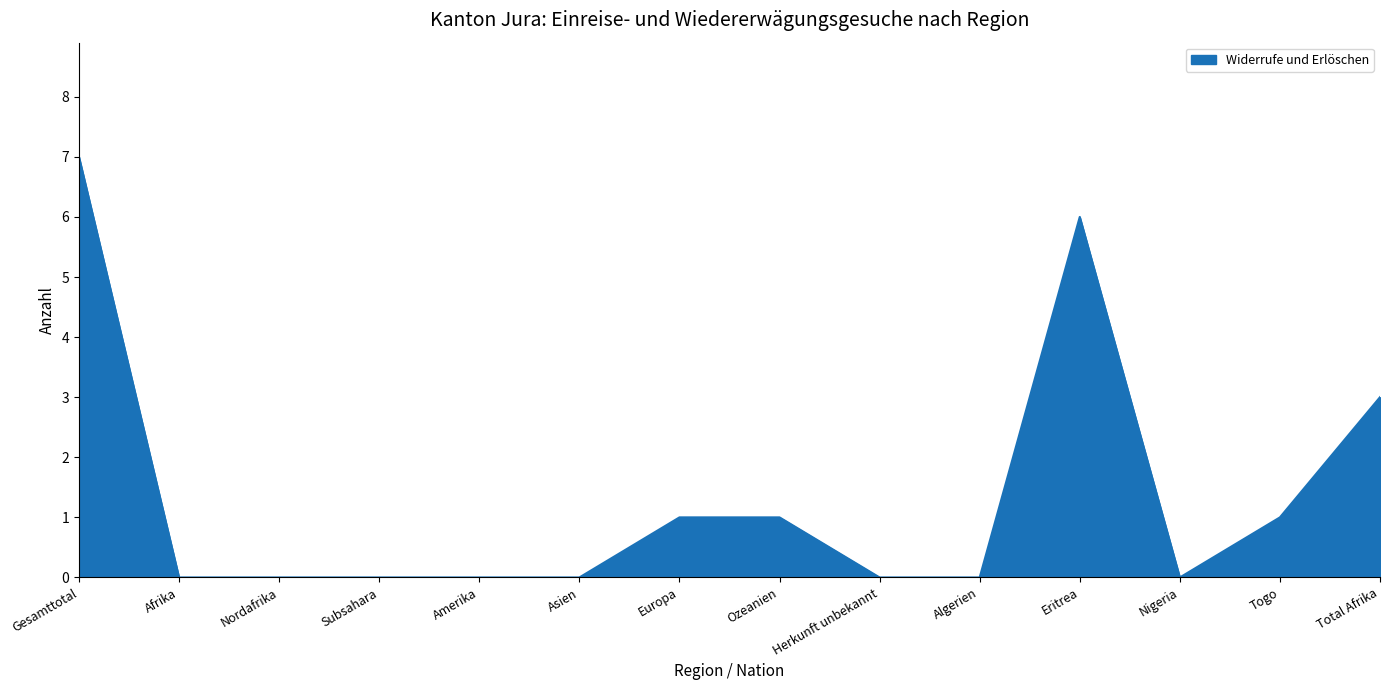

Which label corresponds to the largest value in the chart?

Gesamttotal